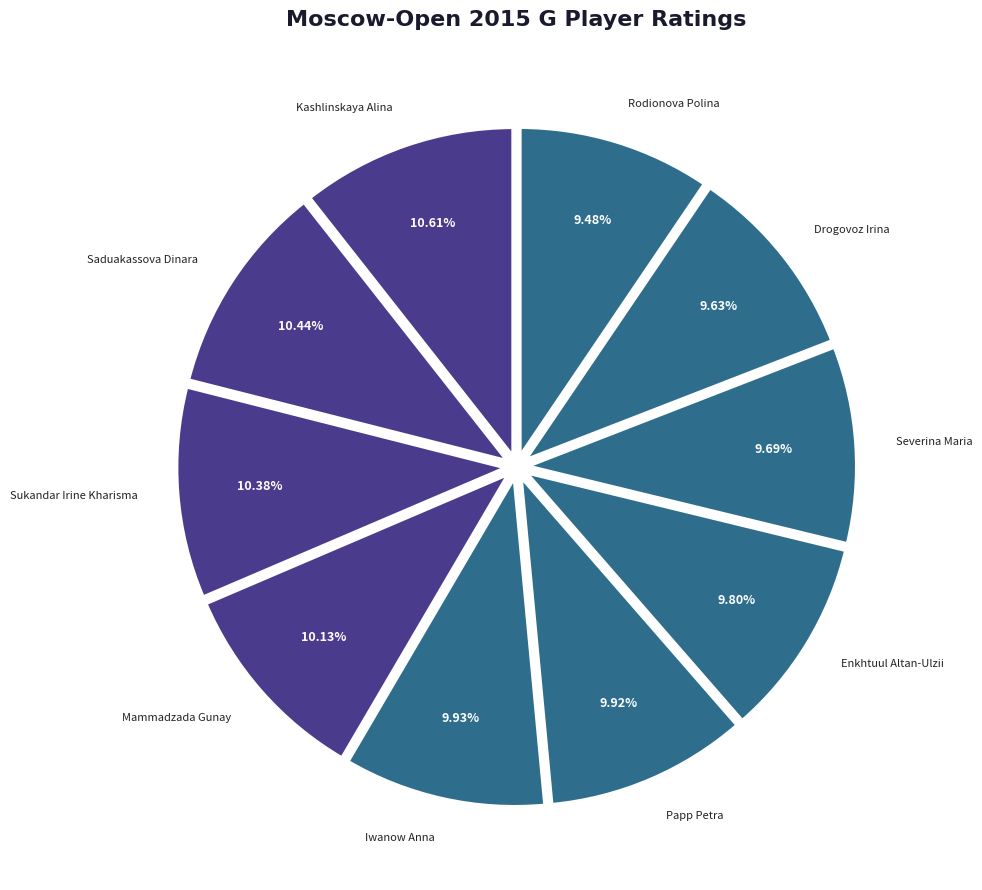

Count the number of slices in the pie.

10